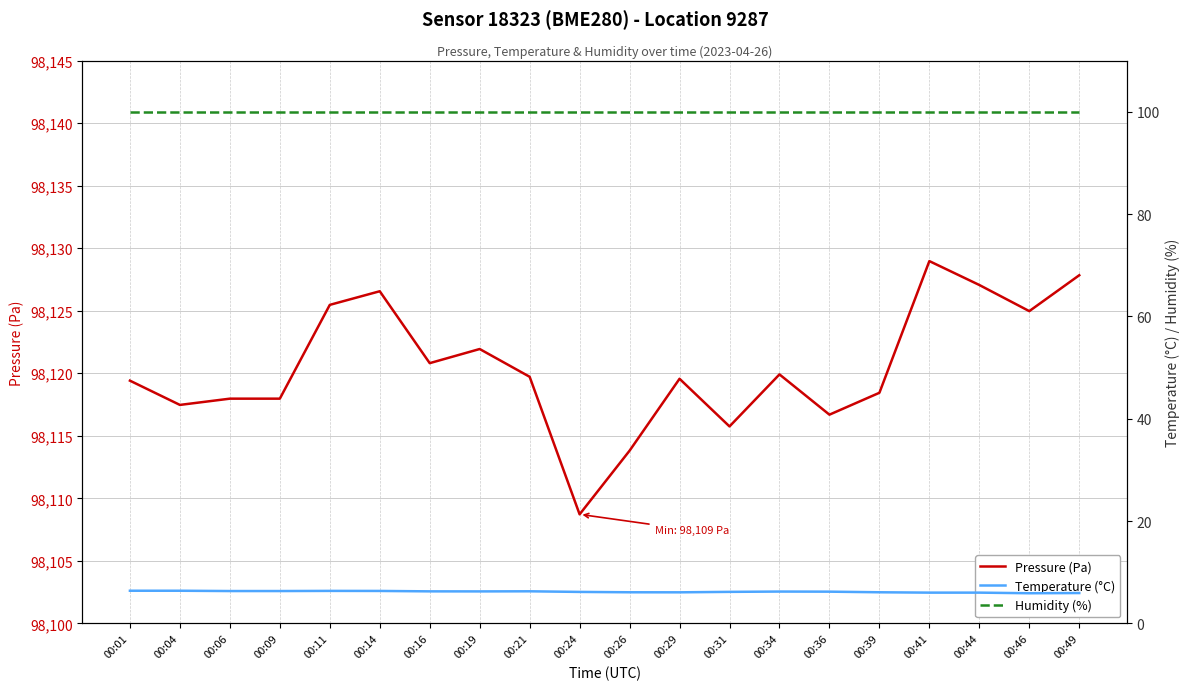

The value of Pressure (Pa) at 00:16 is 98120.8. True or false?

True